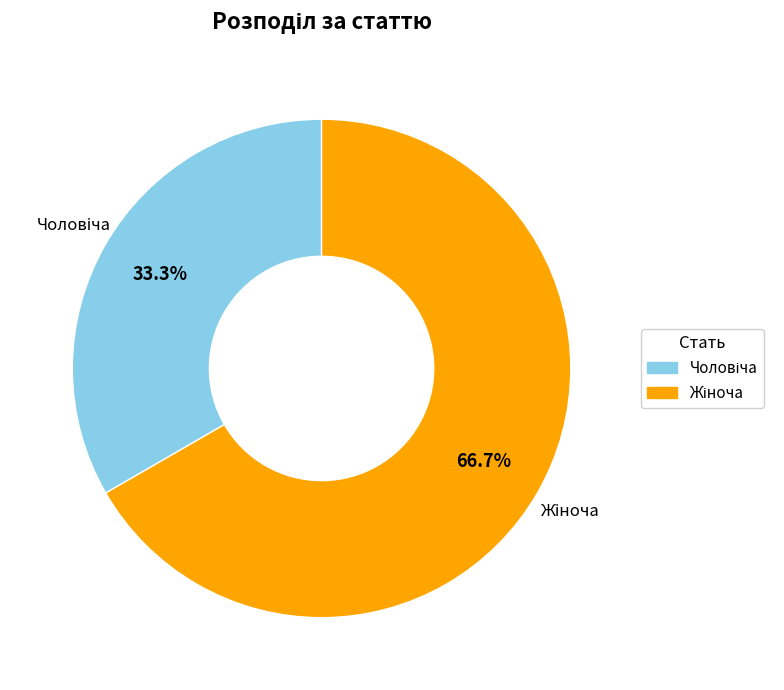

Is there a majority slice in this chart?

Yes